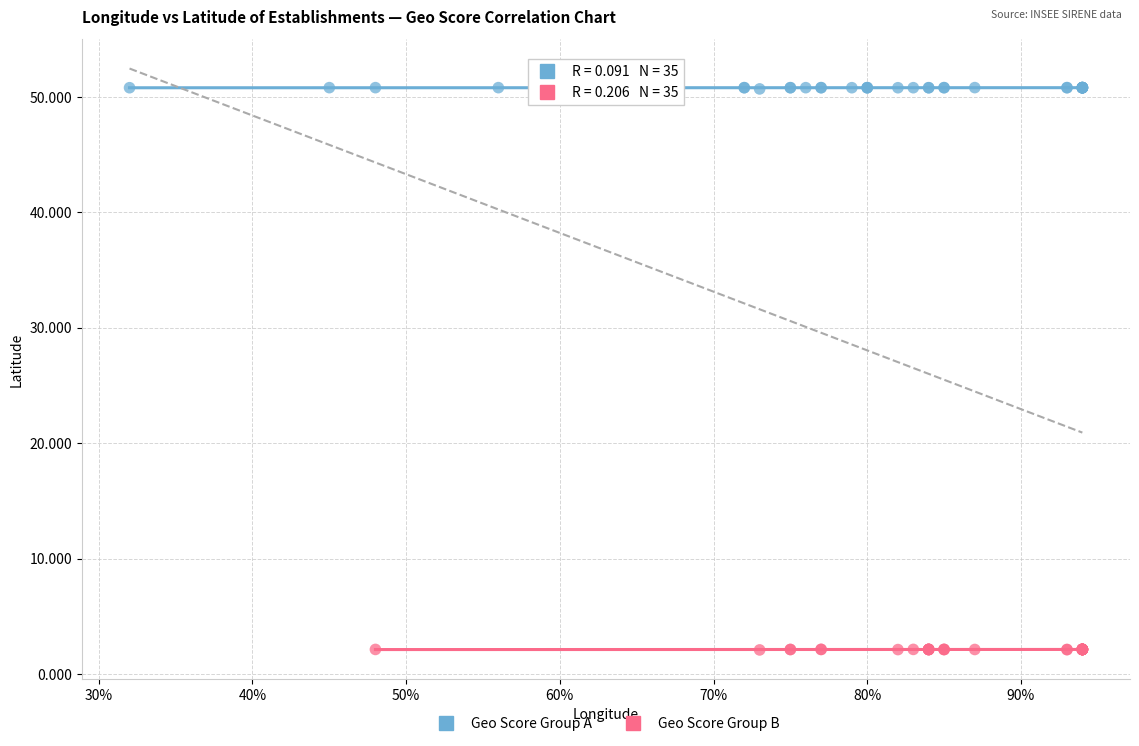

Which series contains the highest Y value?

Geo Score Group A